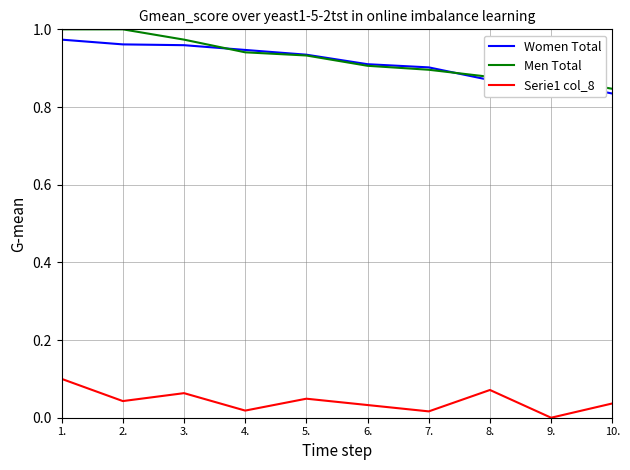

Which series has the widest spread of values?

Men Total